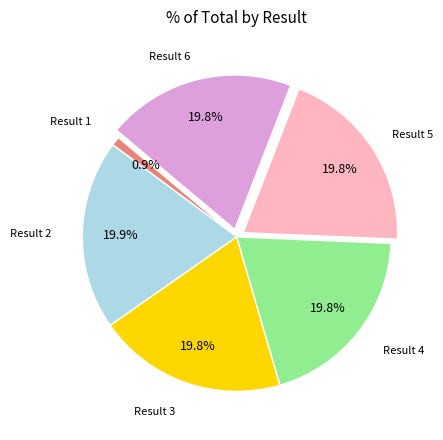

Between Result 6 and Result 1, which is larger?

Result 6